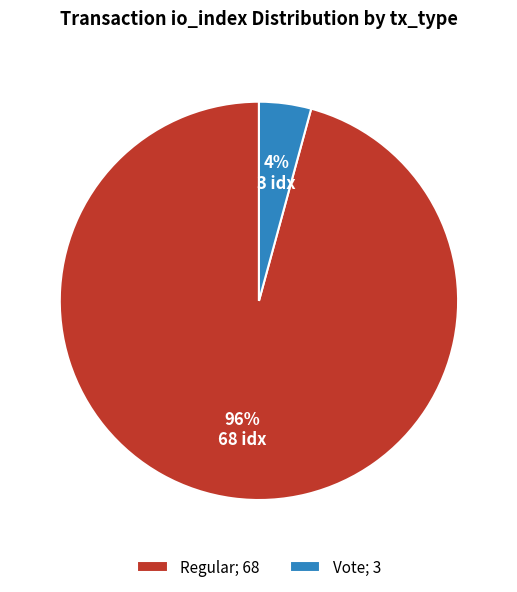

Which slice is the smallest?

Vote